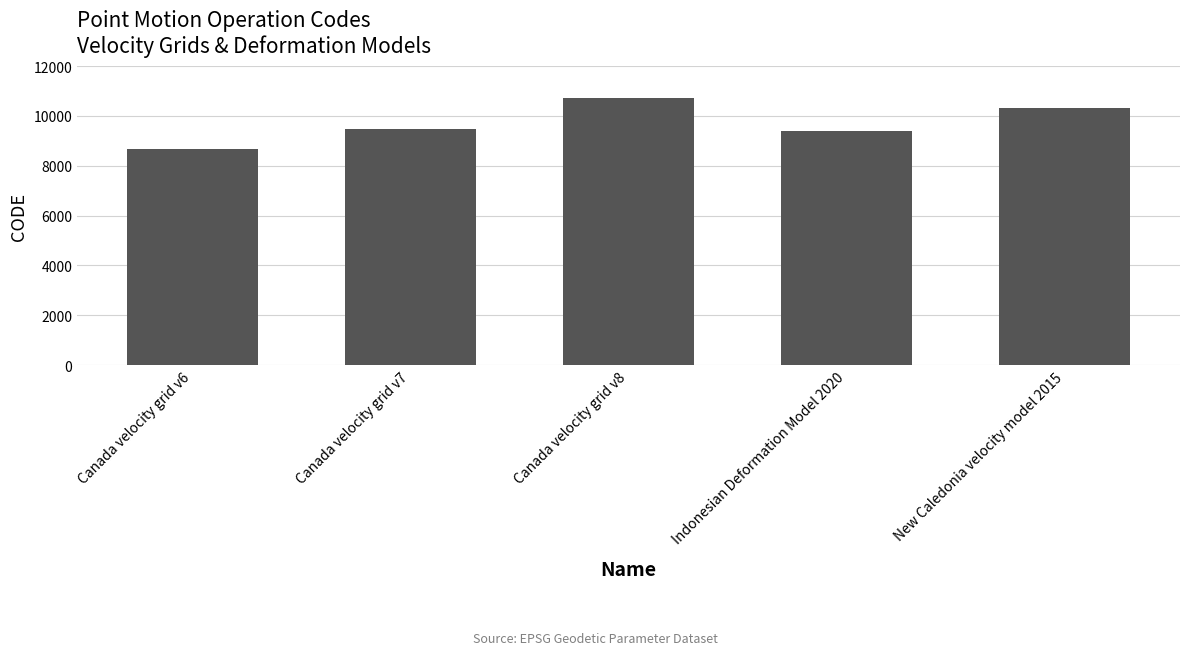

Reading left to right, what are all the values shown in this chart?

Canada velocity grid v6=8676	Canada velocity grid v7=9483	Canada velocity grid v8=10707	Indonesian Deformation Model 2020=9375	New Caledonia velocity model 2015=10323